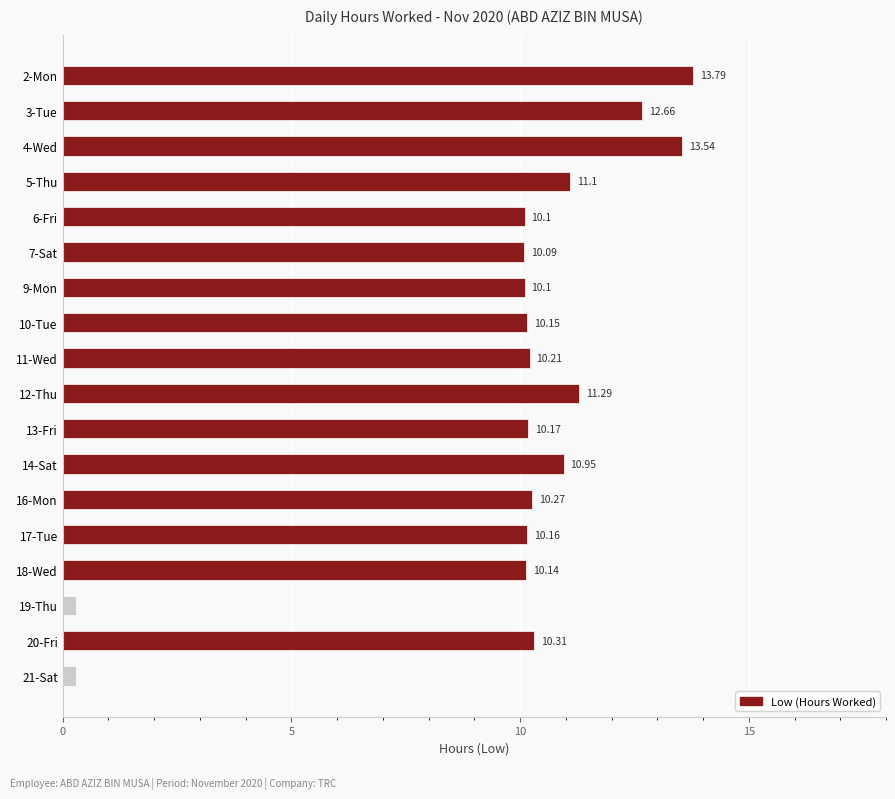

How many positive values are there?

16